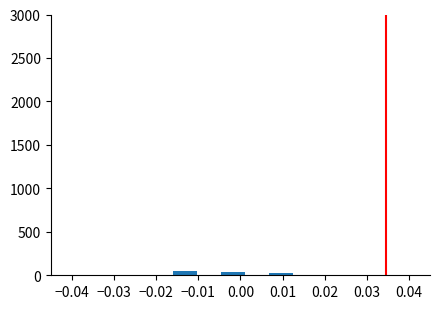

Reading left to right, transcribe this chart: for each bar, give the range it covers on the x-axis and its height. Neither the bar edges nor the heights are printed on the chart, so give them approximately, as read against the axes.

-0.016 to -0.010: 50
-0.010 to -0.005: under 50
-0.005 to 0.001: under 50
0.001 to 0.007: under 50
0.007 to 0.012: under 50
0.012 to 0.018: under 50
0.018 to 0.024: under 50
0.024 to 0.029: under 50
0.029 to 0.035: under 50
0.035 to 0.041: under 50